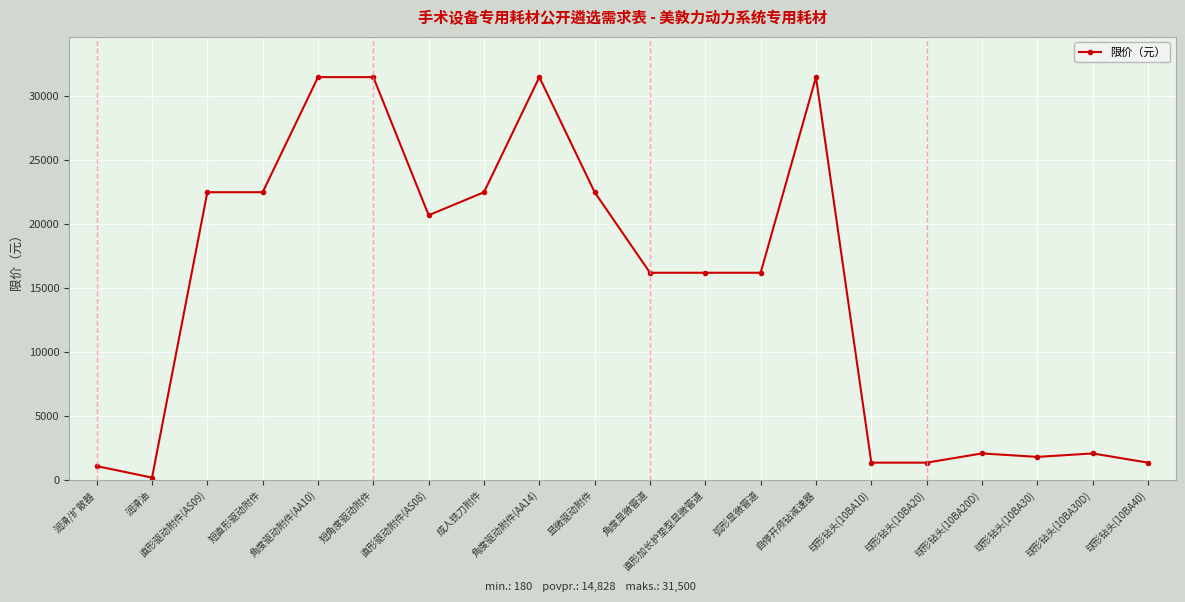

What is the approximate value at 显微驱动附件?

22500